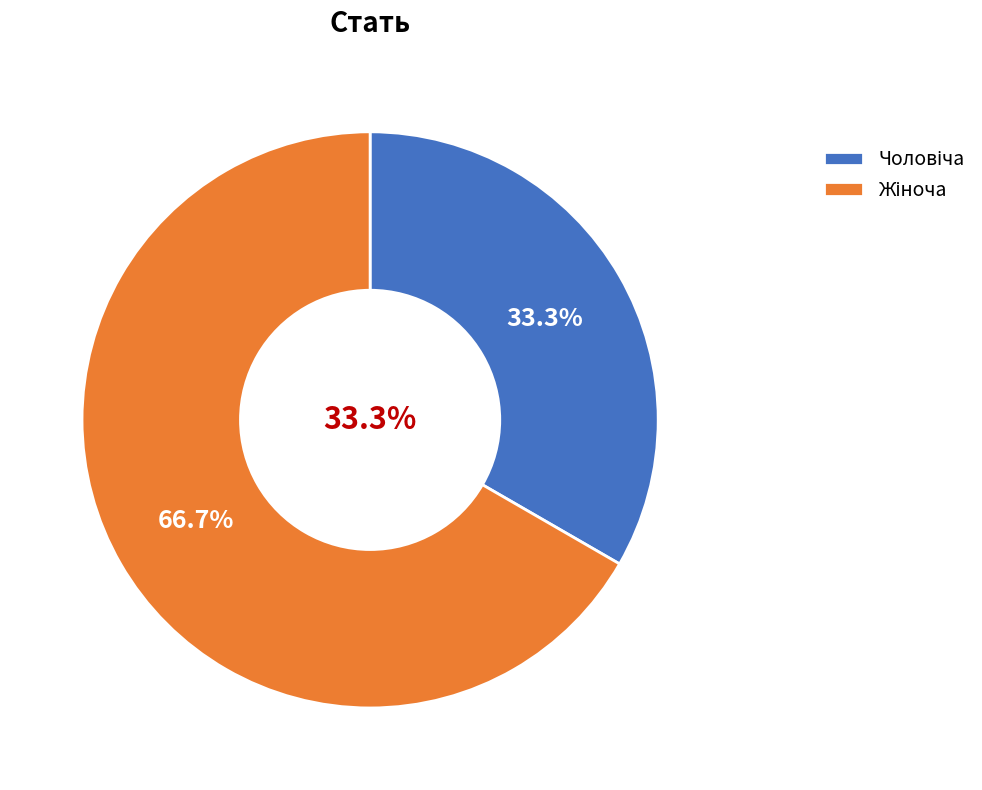

What portion of the pie excludes Жіноча?

33.3%